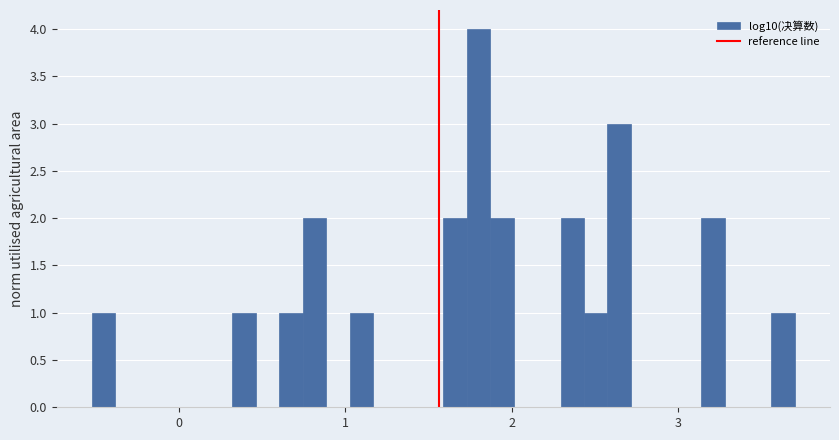

Read against the x-axis, roughly where is the centre of the tallest bar?

1.8